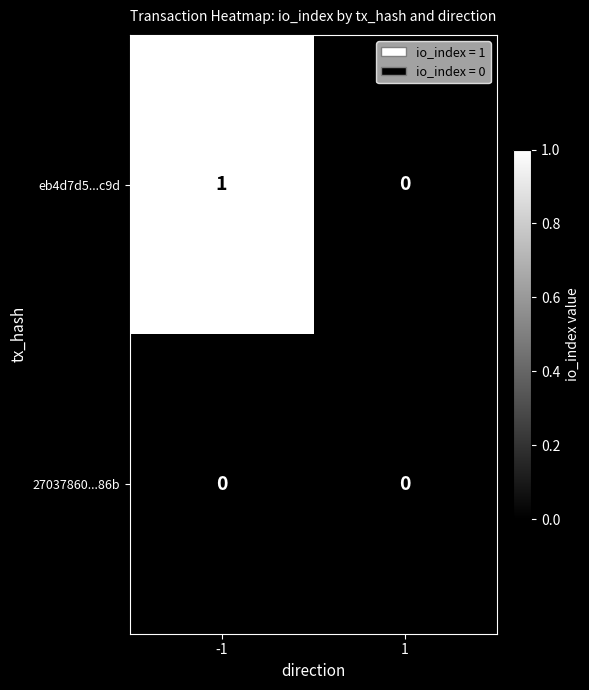

How many distinct data groups are displayed?

2